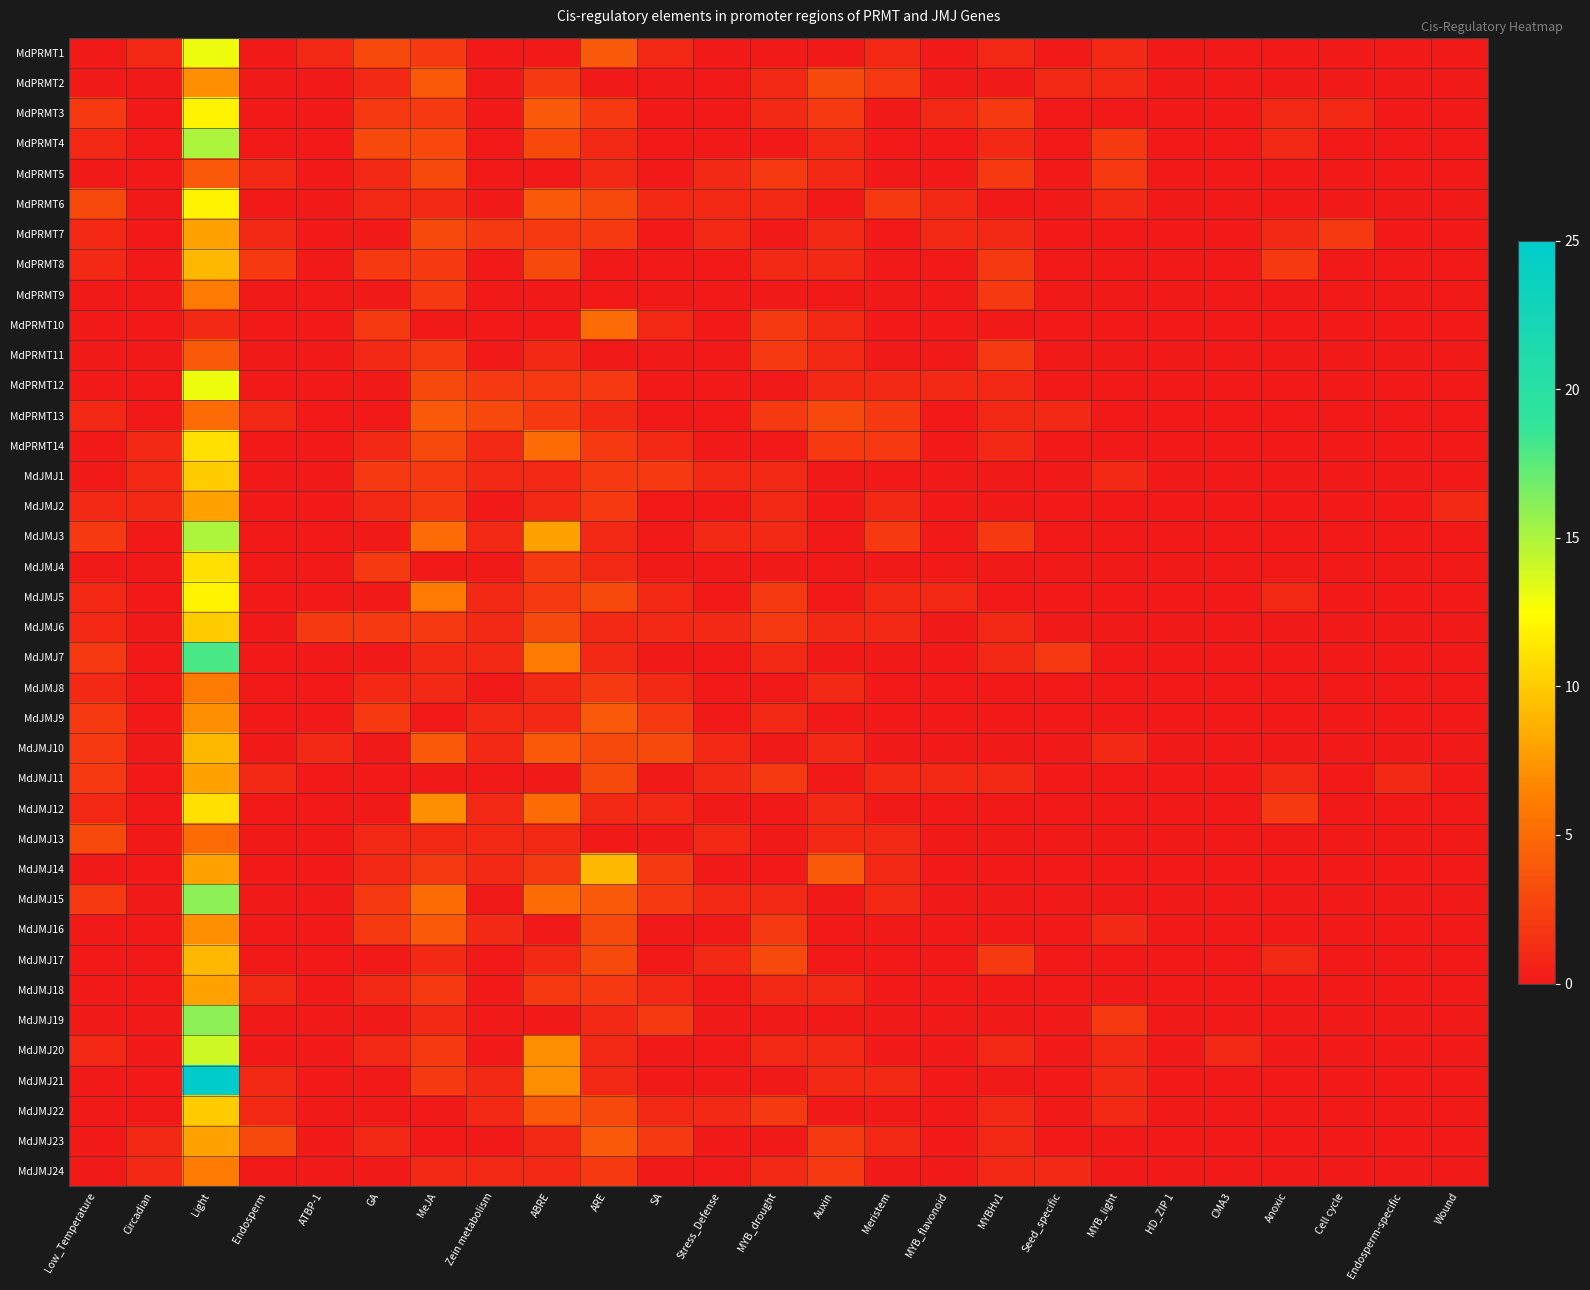

Reading left to right, extract all data points from this chart.

MdPRMT1: Low_Temperature=0	Circadian=1	Light=13	Endosperm=0	ATBP-1=1	GA=3	MeJA=2	Zein metabolism=0	ABRE=0	ARE=4	SA=1	Stress_Defense=0	MYB_drought=0	Auxin=0	Meristem=1	MYB_flavonoid=0	MYBHv1=1	Seed_specific=0	MYB_light=1	HD_ZIP 1=0	CMA3=0	Anoxic=0	Cell cycle=0	Endosperm-specific=0	Wound=0
MdPRMT2: Low_Temperature=0	Circadian=0	Light=7	Endosperm=0	ATBP-1=0	GA=1	MeJA=4	Zein metabolism=0	ABRE=2	ARE=0	SA=0	Stress_Defense=0	MYB_drought=1	Auxin=3	Meristem=2	MYB_flavonoid=0	MYBHv1=0	Seed_specific=1	MYB_light=1	HD_ZIP 1=0	CMA3=0	Anoxic=0	Cell cycle=0	Endosperm-specific=0	Wound=0
MdPRMT3: Low_Temperature=2	Circadian=0	Light=12	Endosperm=0	ATBP-1=0	GA=2	MeJA=2	Zein metabolism=0	ABRE=4	ARE=2	SA=0	Stress_Defense=0	MYB_drought=1	Auxin=2	Meristem=0	MYB_flavonoid=1	MYBHv1=2	Seed_specific=0	MYB_light=0	HD_ZIP 1=0	CMA3=0	Anoxic=1	Cell cycle=1	Endosperm-specific=0	Wound=0
MdPRMT4: Low_Temperature=1	Circadian=0	Light=15	Endosperm=0	ATBP-1=0	GA=3	MeJA=3	Zein metabolism=0	ABRE=3	ARE=1	SA=0	Stress_Defense=0	MYB_drought=0	Auxin=1	Meristem=0	MYB_flavonoid=0	MYBHv1=1	Seed_specific=0	MYB_light=2	HD_ZIP 1=0	CMA3=0	Anoxic=1	Cell cycle=0	Endosperm-specific=0	Wound=0
MdPRMT5: Low_Temperature=0	Circadian=0	Light=4	Endosperm=1	ATBP-1=0	GA=1	MeJA=3	Zein metabolism=0	ABRE=0	ARE=1	SA=0	Stress_Defense=1	MYB_drought=2	Auxin=1	Meristem=0	MYB_flavonoid=0	MYBHv1=2	Seed_specific=0	MYB_light=2	HD_ZIP 1=0	CMA3=0	Anoxic=0	Cell cycle=0	Endosperm-specific=0	Wound=0
MdPRMT6: Low_Temperature=3	Circadian=0	Light=12	Endosperm=0	ATBP-1=0	GA=1	MeJA=1	Zein metabolism=0	ABRE=4	ARE=3	SA=1	Stress_Defense=1	MYB_drought=1	Auxin=0	Meristem=2	MYB_flavonoid=1	MYBHv1=0	Seed_specific=0	MYB_light=1	HD_ZIP 1=0	CMA3=0	Anoxic=0	Cell cycle=0	Endosperm-specific=0	Wound=0
MdPRMT7: Low_Temperature=1	Circadian=0	Light=8	Endosperm=1	ATBP-1=0	GA=0	MeJA=3	Zein metabolism=2	ABRE=2	ARE=2	SA=0	Stress_Defense=1	MYB_drought=0	Auxin=1	Meristem=0	MYB_flavonoid=1	MYBHv1=1	Seed_specific=0	MYB_light=0	HD_ZIP 1=0	CMA3=0	Anoxic=1	Cell cycle=2	Endosperm-specific=0	Wound=0
MdPRMT8: Low_Temperature=1	Circadian=0	Light=9	Endosperm=2	ATBP-1=0	GA=2	MeJA=2	Zein metabolism=0	ABRE=3	ARE=0	SA=0	Stress_Defense=0	MYB_drought=1	Auxin=1	Meristem=0	MYB_flavonoid=0	MYBHv1=2	Seed_specific=0	MYB_light=0	HD_ZIP 1=0	CMA3=0	Anoxic=2	Cell cycle=0	Endosperm-specific=0	Wound=0
MdPRMT9: Low_Temperature=0	Circadian=0	Light=6	Endosperm=0	ATBP-1=0	GA=0	MeJA=2	Zein metabolism=0	ABRE=0	ARE=0	SA=0	Stress_Defense=0	MYB_drought=0	Auxin=0	Meristem=0	MYB_flavonoid=0	MYBHv1=2	Seed_specific=0	MYB_light=0	HD_ZIP 1=0	CMA3=0	Anoxic=0	Cell cycle=0	Endosperm-specific=0	Wound=0
MdPRMT10: Low_Temperature=0	Circadian=0	Light=1	Endosperm=0	ATBP-1=0	GA=2	MeJA=0	Zein metabolism=0	ABRE=0	ARE=5	SA=1	Stress_Defense=0	MYB_drought=2	Auxin=1	Meristem=0	MYB_flavonoid=0	MYBHv1=0	Seed_specific=0	MYB_light=0	HD_ZIP 1=0	CMA3=0	Anoxic=0	Cell cycle=0	Endosperm-specific=0	Wound=0
MdPRMT11: Low_Temperature=0	Circadian=0	Light=4	Endosperm=0	ATBP-1=0	GA=1	MeJA=2	Zein metabolism=0	ABRE=1	ARE=0	SA=0	Stress_Defense=0	MYB_drought=2	Auxin=1	Meristem=0	MYB_flavonoid=0	MYBHv1=2	Seed_specific=0	MYB_light=0	HD_ZIP 1=0	CMA3=0	Anoxic=0	Cell cycle=0	Endosperm-specific=0	Wound=0
MdPRMT12: Low_Temperature=0	Circadian=0	Light=13	Endosperm=0	ATBP-1=0	GA=0	MeJA=3	Zein metabolism=2	ABRE=2	ARE=2	SA=0	Stress_Defense=0	MYB_drought=0	Auxin=1	Meristem=1	MYB_flavonoid=1	MYBHv1=1	Seed_specific=0	MYB_light=0	HD_ZIP 1=0	CMA3=0	Anoxic=0	Cell cycle=0	Endosperm-specific=0	Wound=0
MdPRMT13: Low_Temperature=1	Circadian=0	Light=5	Endosperm=1	ATBP-1=0	GA=0	MeJA=4	Zein metabolism=3	ABRE=2	ARE=1	SA=0	Stress_Defense=0	MYB_drought=2	Auxin=3	Meristem=2	MYB_flavonoid=0	MYBHv1=1	Seed_specific=1	MYB_light=0	HD_ZIP 1=0	CMA3=0	Anoxic=0	Cell cycle=0	Endosperm-specific=0	Wound=0
MdPRMT14: Low_Temperature=0	Circadian=1	Light=11	Endosperm=0	ATBP-1=0	GA=1	MeJA=3	Zein metabolism=1	ABRE=5	ARE=2	SA=1	Stress_Defense=0	MYB_drought=0	Auxin=2	Meristem=2	MYB_flavonoid=0	MYBHv1=1	Seed_specific=0	MYB_light=0	HD_ZIP 1=0	CMA3=0	Anoxic=0	Cell cycle=0	Endosperm-specific=0	Wound=0
MdJMJ1: Low_Temperature=0	Circadian=1	Light=10	Endosperm=0	ATBP-1=0	GA=2	MeJA=2	Zein metabolism=1	ABRE=1	ARE=2	SA=2	Stress_Defense=1	MYB_drought=1	Auxin=0	Meristem=0	MYB_flavonoid=0	MYBHv1=0	Seed_specific=0	MYB_light=1	HD_ZIP 1=0	CMA3=0	Anoxic=0	Cell cycle=0	Endosperm-specific=0	Wound=0
MdJMJ2: Low_Temperature=1	Circadian=1	Light=8	Endosperm=0	ATBP-1=0	GA=1	MeJA=2	Zein metabolism=0	ABRE=1	ARE=2	SA=0	Stress_Defense=0	MYB_drought=1	Auxin=0	Meristem=1	MYB_flavonoid=0	MYBHv1=0	Seed_specific=0	MYB_light=0	HD_ZIP 1=0	CMA3=0	Anoxic=0	Cell cycle=0	Endosperm-specific=0	Wound=1
MdJMJ3: Low_Temperature=2	Circadian=0	Light=15	Endosperm=0	ATBP-1=0	GA=0	MeJA=5	Zein metabolism=1	ABRE=8	ARE=1	SA=0	Stress_Defense=1	MYB_drought=1	Auxin=0	Meristem=2	MYB_flavonoid=0	MYBHv1=2	Seed_specific=0	MYB_light=0	HD_ZIP 1=0	CMA3=0	Anoxic=0	Cell cycle=0	Endosperm-specific=0	Wound=0
MdJMJ4: Low_Temperature=0	Circadian=0	Light=11	Endosperm=0	ATBP-1=0	GA=2	MeJA=0	Zein metabolism=0	ABRE=2	ARE=1	SA=0	Stress_Defense=0	MYB_drought=0	Auxin=0	Meristem=0	MYB_flavonoid=0	MYBHv1=0	Seed_specific=0	MYB_light=0	HD_ZIP 1=0	CMA3=0	Anoxic=0	Cell cycle=0	Endosperm-specific=0	Wound=0
MdJMJ5: Low_Temperature=1	Circadian=0	Light=12	Endosperm=0	ATBP-1=0	GA=0	MeJA=6	Zein metabolism=1	ABRE=2	ARE=3	SA=1	Stress_Defense=0	MYB_drought=2	Auxin=0	Meristem=1	MYB_flavonoid=1	MYBHv1=0	Seed_specific=0	MYB_light=0	HD_ZIP 1=0	CMA3=0	Anoxic=1	Cell cycle=0	Endosperm-specific=0	Wound=0
MdJMJ6: Low_Temperature=1	Circadian=0	Light=10	Endosperm=0	ATBP-1=2	GA=2	MeJA=2	Zein metabolism=1	ABRE=3	ARE=1	SA=1	Stress_Defense=1	MYB_drought=2	Auxin=1	Meristem=1	MYB_flavonoid=0	MYBHv1=1	Seed_specific=0	MYB_light=0	HD_ZIP 1=0	CMA3=0	Anoxic=0	Cell cycle=0	Endosperm-specific=0	Wound=0
MdJMJ7: Low_Temperature=2	Circadian=0	Light=18	Endosperm=0	ATBP-1=0	GA=0	MeJA=1	Zein metabolism=1	ABRE=6	ARE=1	SA=0	Stress_Defense=0	MYB_drought=1	Auxin=0	Meristem=0	MYB_flavonoid=0	MYBHv1=1	Seed_specific=2	MYB_light=0	HD_ZIP 1=0	CMA3=0	Anoxic=0	Cell cycle=0	Endosperm-specific=0	Wound=0
MdJMJ8: Low_Temperature=1	Circadian=0	Light=6	Endosperm=0	ATBP-1=0	GA=1	MeJA=1	Zein metabolism=0	ABRE=1	ARE=2	SA=1	Stress_Defense=0	MYB_drought=0	Auxin=1	Meristem=0	MYB_flavonoid=0	MYBHv1=0	Seed_specific=0	MYB_light=0	HD_ZIP 1=0	CMA3=0	Anoxic=0	Cell cycle=0	Endosperm-specific=0	Wound=0
MdJMJ9: Low_Temperature=2	Circadian=0	Light=7	Endosperm=0	ATBP-1=0	GA=2	MeJA=0	Zein metabolism=1	ABRE=1	ARE=4	SA=2	Stress_Defense=0	MYB_drought=1	Auxin=0	Meristem=0	MYB_flavonoid=0	MYBHv1=0	Seed_specific=0	MYB_light=0	HD_ZIP 1=0	CMA3=0	Anoxic=0	Cell cycle=0	Endosperm-specific=0	Wound=0
MdJMJ10: Low_Temperature=2	Circadian=0	Light=9	Endosperm=0	ATBP-1=1	GA=0	MeJA=4	Zein metabolism=1	ABRE=4	ARE=3	SA=3	Stress_Defense=1	MYB_drought=0	Auxin=1	Meristem=0	MYB_flavonoid=0	MYBHv1=0	Seed_specific=0	MYB_light=1	HD_ZIP 1=0	CMA3=0	Anoxic=0	Cell cycle=0	Endosperm-specific=0	Wound=0
MdJMJ11: Low_Temperature=2	Circadian=0	Light=8	Endosperm=1	ATBP-1=0	GA=0	MeJA=0	Zein metabolism=0	ABRE=0	ARE=3	SA=0	Stress_Defense=1	MYB_drought=2	Auxin=0	Meristem=1	MYB_flavonoid=1	MYBHv1=1	Seed_specific=0	MYB_light=0	HD_ZIP 1=0	CMA3=0	Anoxic=1	Cell cycle=0	Endosperm-specific=1	Wound=0
MdJMJ12: Low_Temperature=1	Circadian=0	Light=11	Endosperm=0	ATBP-1=0	GA=0	MeJA=7	Zein metabolism=1	ABRE=5	ARE=1	SA=1	Stress_Defense=0	MYB_drought=0	Auxin=1	Meristem=0	MYB_flavonoid=0	MYBHv1=0	Seed_specific=0	MYB_light=0	HD_ZIP 1=0	CMA3=0	Anoxic=2	Cell cycle=0	Endosperm-specific=0	Wound=0
MdJMJ13: Low_Temperature=3	Circadian=0	Light=5	Endosperm=0	ATBP-1=0	GA=1	MeJA=1	Zein metabolism=1	ABRE=1	ARE=0	SA=0	Stress_Defense=1	MYB_drought=0	Auxin=1	Meristem=1	MYB_flavonoid=0	MYBHv1=0	Seed_specific=0	MYB_light=0	HD_ZIP 1=0	CMA3=0	Anoxic=0	Cell cycle=0	Endosperm-specific=0	Wound=0
MdJMJ14: Low_Temperature=0	Circadian=0	Light=8	Endosperm=0	ATBP-1=0	GA=1	MeJA=2	Zein metabolism=1	ABRE=2	ARE=9	SA=2	Stress_Defense=0	MYB_drought=0	Auxin=4	Meristem=1	MYB_flavonoid=0	MYBHv1=0	Seed_specific=0	MYB_light=0	HD_ZIP 1=0	CMA3=0	Anoxic=0	Cell cycle=0	Endosperm-specific=0	Wound=0
MdJMJ15: Low_Temperature=2	Circadian=0	Light=16	Endosperm=0	ATBP-1=0	GA=2	MeJA=5	Zein metabolism=0	ABRE=5	ARE=4	SA=2	Stress_Defense=1	MYB_drought=1	Auxin=0	Meristem=1	MYB_flavonoid=0	MYBHv1=0	Seed_specific=0	MYB_light=0	HD_ZIP 1=0	CMA3=0	Anoxic=0	Cell cycle=0	Endosperm-specific=0	Wound=0
MdJMJ16: Low_Temperature=0	Circadian=0	Light=7	Endosperm=0	ATBP-1=0	GA=2	MeJA=4	Zein metabolism=1	ABRE=0	ARE=3	SA=0	Stress_Defense=0	MYB_drought=2	Auxin=0	Meristem=0	MYB_flavonoid=0	MYBHv1=0	Seed_specific=0	MYB_light=1	HD_ZIP 1=0	CMA3=0	Anoxic=0	Cell cycle=0	Endosperm-specific=0	Wound=0
MdJMJ17: Low_Temperature=0	Circadian=0	Light=9	Endosperm=0	ATBP-1=0	GA=0	MeJA=1	Zein metabolism=0	ABRE=1	ARE=3	SA=0	Stress_Defense=1	MYB_drought=3	Auxin=0	Meristem=0	MYB_flavonoid=0	MYBHv1=2	Seed_specific=0	MYB_light=0	HD_ZIP 1=0	CMA3=0	Anoxic=1	Cell cycle=0	Endosperm-specific=0	Wound=0
MdJMJ18: Low_Temperature=0	Circadian=0	Light=8	Endosperm=1	ATBP-1=0	GA=1	MeJA=2	Zein metabolism=0	ABRE=2	ARE=2	SA=1	Stress_Defense=0	MYB_drought=1	Auxin=1	Meristem=0	MYB_flavonoid=0	MYBHv1=0	Seed_specific=0	MYB_light=0	HD_ZIP 1=0	CMA3=0	Anoxic=0	Cell cycle=0	Endosperm-specific=0	Wound=0
MdJMJ19: Low_Temperature=0	Circadian=0	Light=16	Endosperm=0	ATBP-1=0	GA=0	MeJA=1	Zein metabolism=0	ABRE=0	ARE=1	SA=2	Stress_Defense=0	MYB_drought=0	Auxin=0	Meristem=0	MYB_flavonoid=0	MYBHv1=0	Seed_specific=0	MYB_light=2	HD_ZIP 1=0	CMA3=0	Anoxic=0	Cell cycle=0	Endosperm-specific=0	Wound=0
MdJMJ20: Low_Temperature=1	Circadian=0	Light=14	Endosperm=0	ATBP-1=0	GA=1	MeJA=2	Zein metabolism=0	ABRE=7	ARE=1	SA=0	Stress_Defense=0	MYB_drought=1	Auxin=1	Meristem=0	MYB_flavonoid=0	MYBHv1=1	Seed_specific=0	MYB_light=1	HD_ZIP 1=0	CMA3=1	Anoxic=0	Cell cycle=0	Endosperm-specific=0	Wound=0
MdJMJ21: Low_Temperature=0	Circadian=0	Light=25	Endosperm=1	ATBP-1=0	GA=0	MeJA=2	Zein metabolism=1	ABRE=7	ARE=1	SA=0	Stress_Defense=0	MYB_drought=0	Auxin=1	Meristem=1	MYB_flavonoid=0	MYBHv1=0	Seed_specific=0	MYB_light=1	HD_ZIP 1=0	CMA3=0	Anoxic=0	Cell cycle=0	Endosperm-specific=0	Wound=0
MdJMJ22: Low_Temperature=0	Circadian=0	Light=10	Endosperm=1	ATBP-1=0	GA=0	MeJA=0	Zein metabolism=1	ABRE=4	ARE=3	SA=1	Stress_Defense=1	MYB_drought=2	Auxin=0	Meristem=0	MYB_flavonoid=0	MYBHv1=1	Seed_specific=0	MYB_light=1	HD_ZIP 1=0	CMA3=0	Anoxic=0	Cell cycle=0	Endosperm-specific=0	Wound=0
MdJMJ23: Low_Temperature=0	Circadian=1	Light=8	Endosperm=3	ATBP-1=0	GA=1	MeJA=0	Zein metabolism=0	ABRE=1	ARE=4	SA=2	Stress_Defense=0	MYB_drought=0	Auxin=2	Meristem=1	MYB_flavonoid=0	MYBHv1=1	Seed_specific=0	MYB_light=0	HD_ZIP 1=0	CMA3=0	Anoxic=0	Cell cycle=0	Endosperm-specific=0	Wound=0
MdJMJ24: Low_Temperature=0	Circadian=1	Light=6	Endosperm=0	ATBP-1=0	GA=0	MeJA=1	Zein metabolism=1	ABRE=1	ARE=2	SA=0	Stress_Defense=0	MYB_drought=1	Auxin=2	Meristem=0	MYB_flavonoid=0	MYBHv1=1	Seed_specific=1	MYB_light=0	HD_ZIP 1=0	CMA3=0	Anoxic=0	Cell cycle=0	Endosperm-specific=0	Wound=0